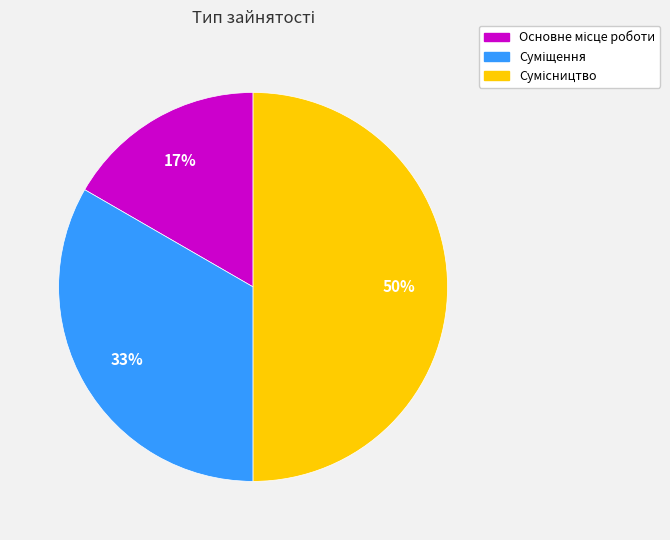

To the nearest percent, what is the average slice percentage?

33%